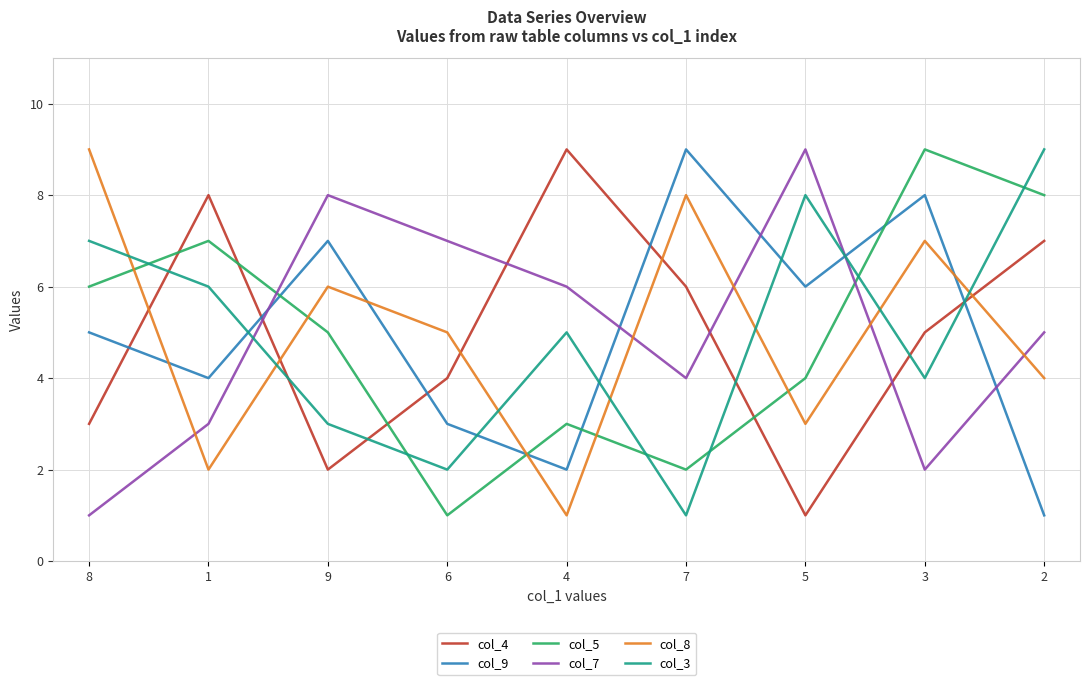

After their last crossing, which series has the higher values: col_8 or col_4?

col_4